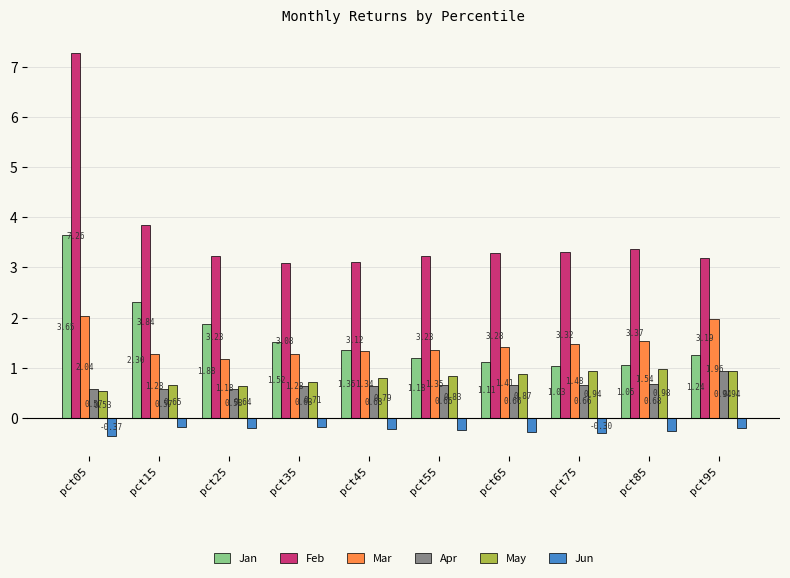

What is the difference between the second highest and minimum values in the May series?

0.4